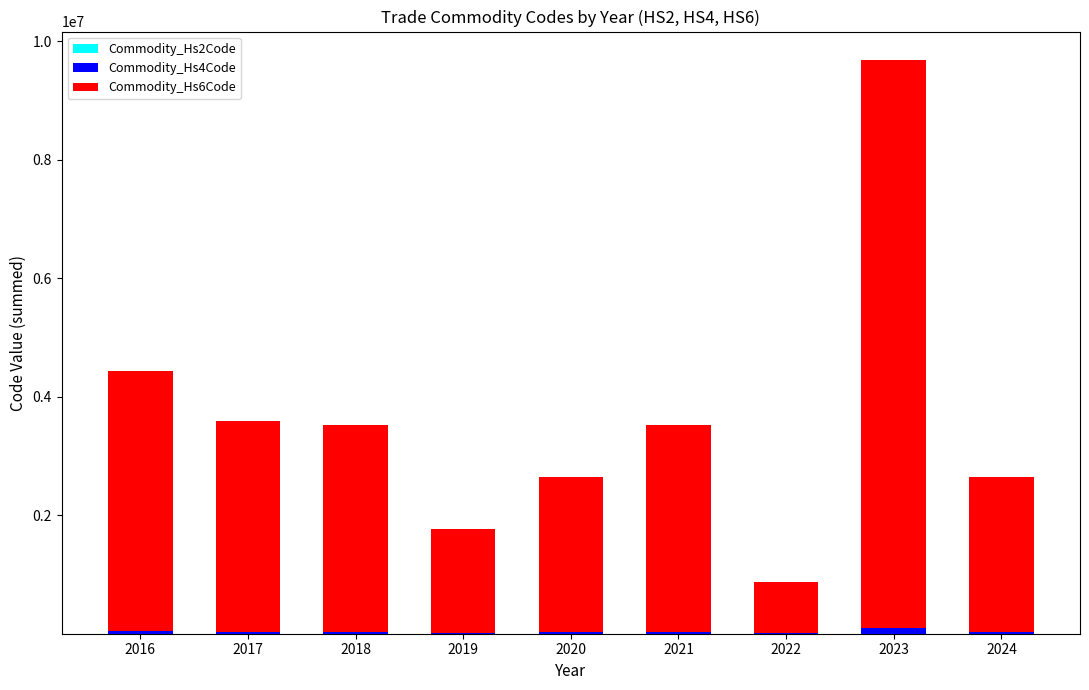

Are the bars grouped side by side (vs. stacked)?

No